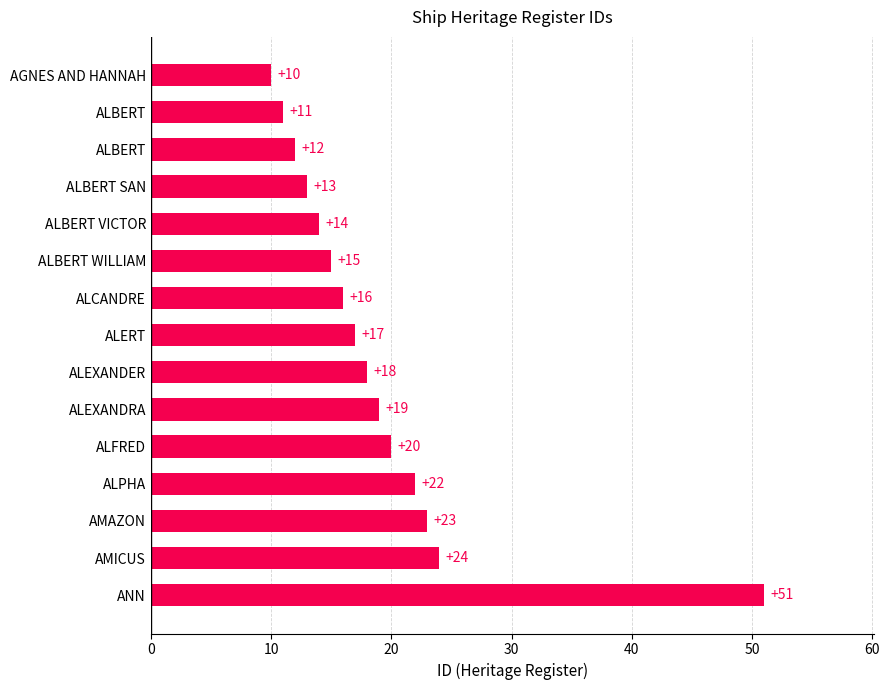

Count the number of data series in this chart.

1